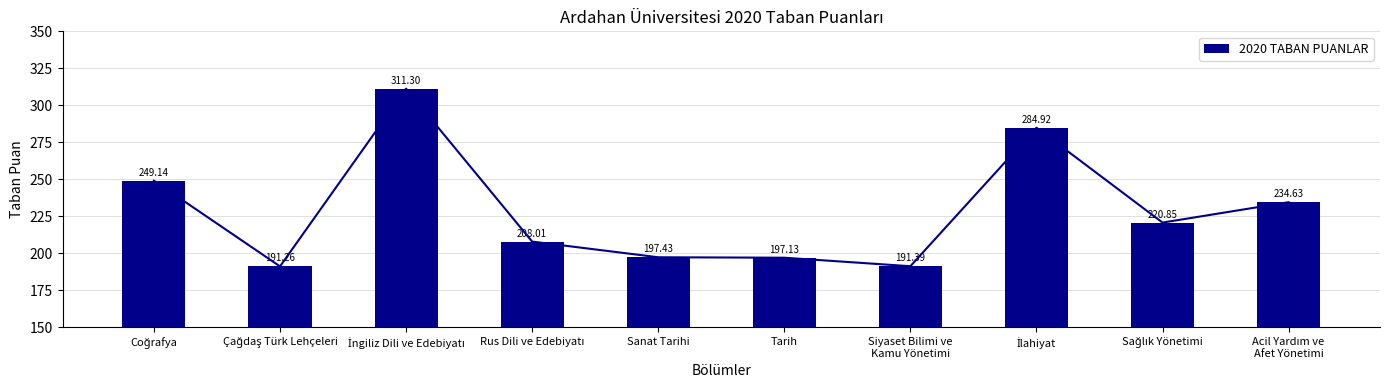

Rank the categories by value from highest to lowest.

İngiliz Dili ve Edebiyatı, İlahiyat, Coğrafya, Acil Yardım ve
Afet Yönetimi, Sağlık Yönetimi, Rus Dili ve Edebiyatı, Sanat Tarihi, Tarih, Siyaset Bilimi ve
Kamu Yönetimi, Çağdaş Türk Lehçeleri